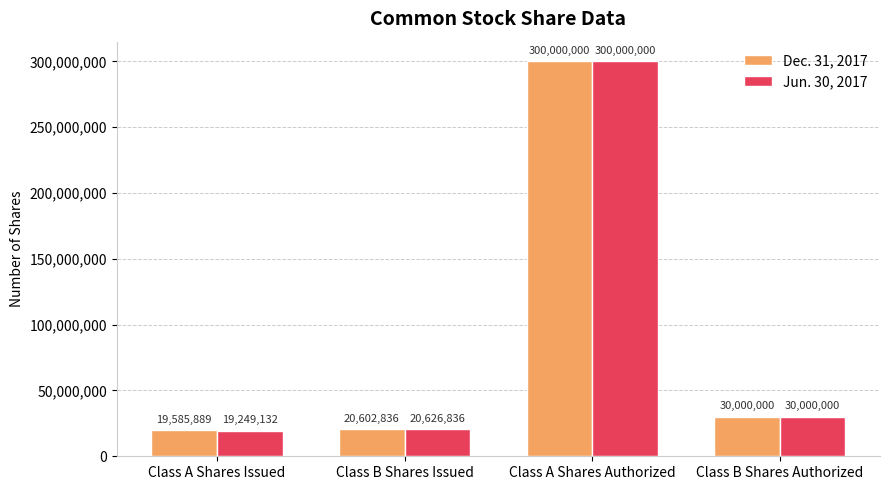

Which series has the largest range (max minus min)?

Jun. 30, 2017